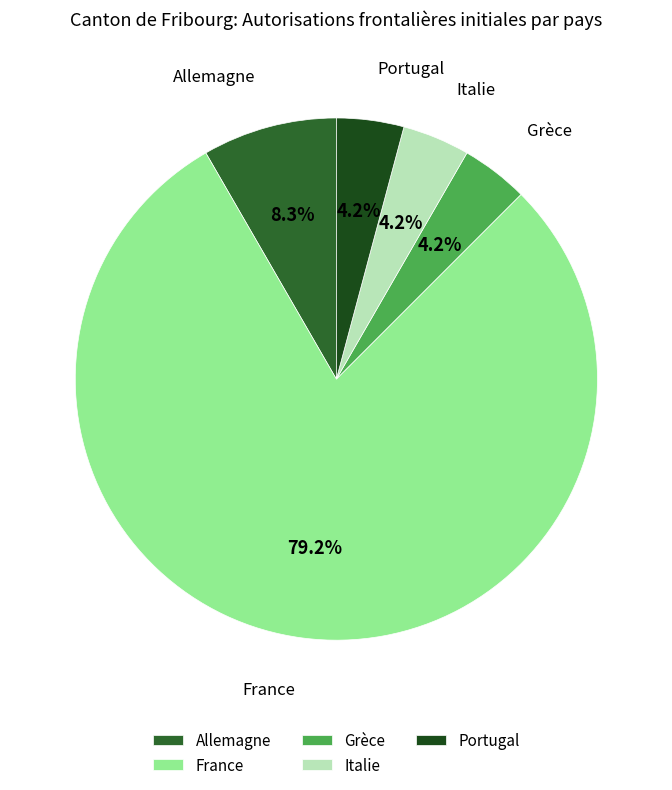

Approximately how many times larger is the value at Portugal compared to France?

0.1